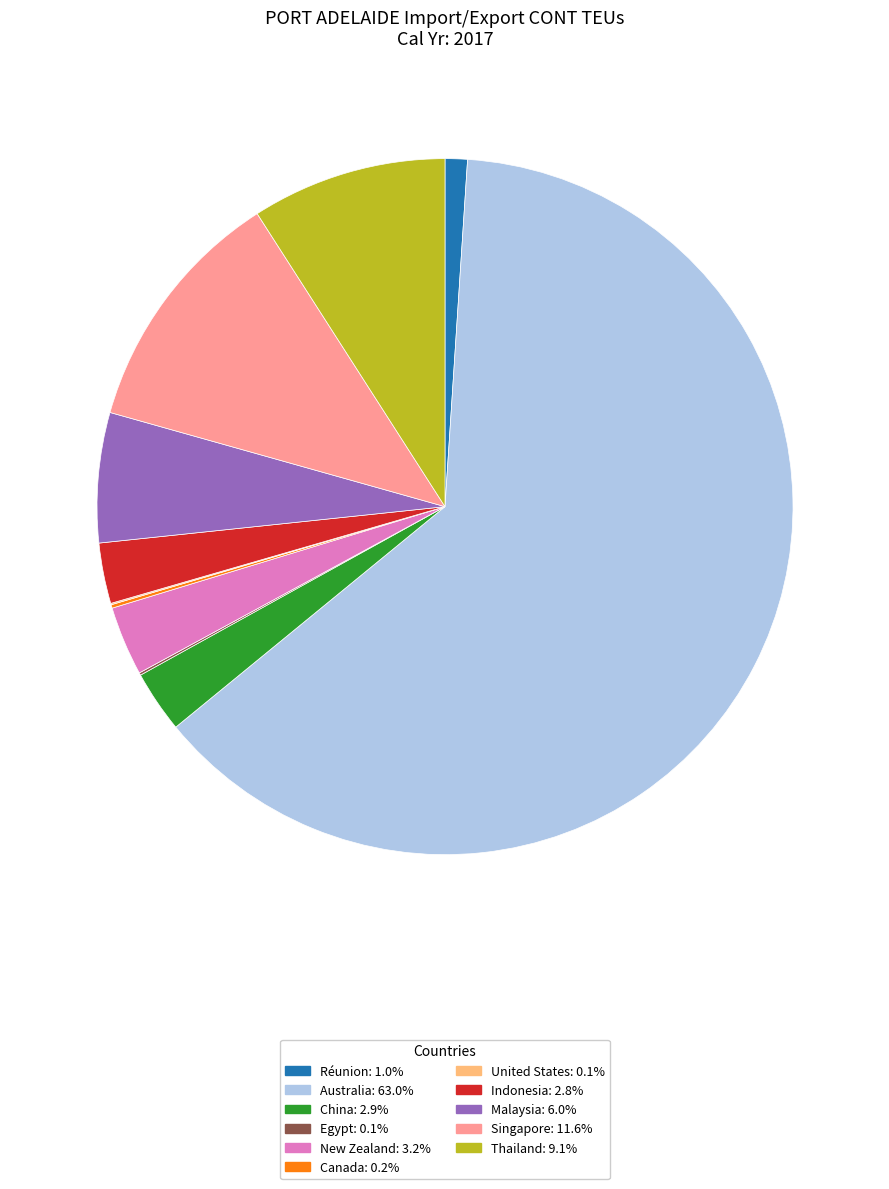

Do Indonesia: 2.8% and China: 2.9% together represent more than half of the pie?

No